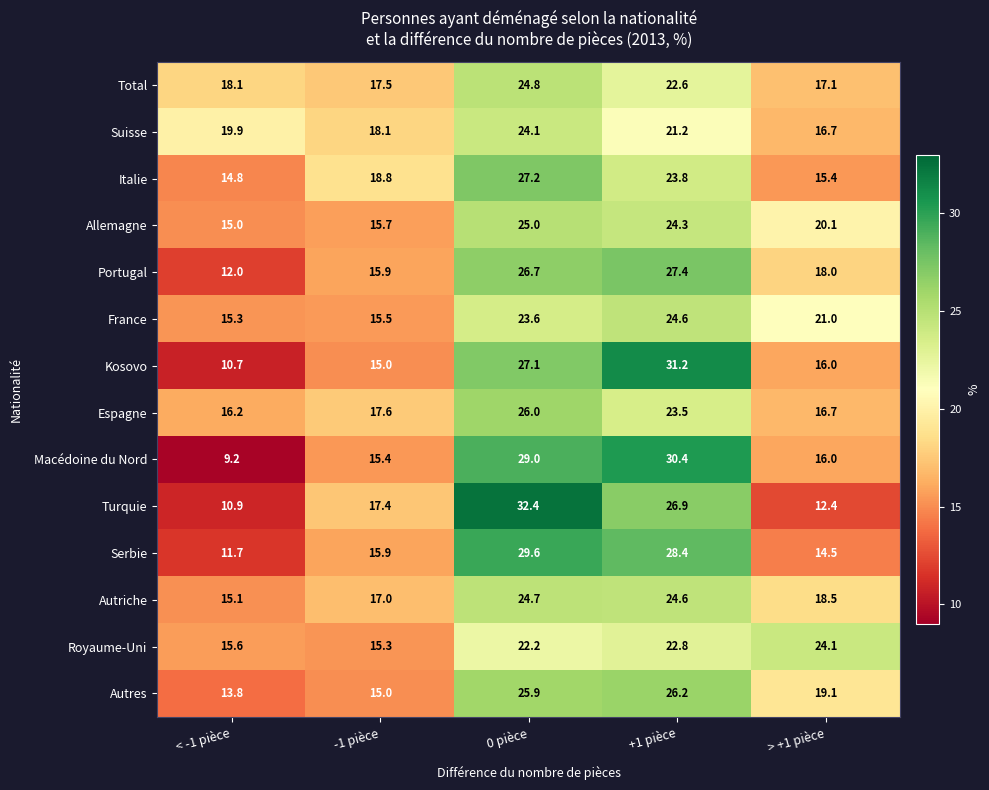

Which series has the largest range (max minus min)?

Turquie